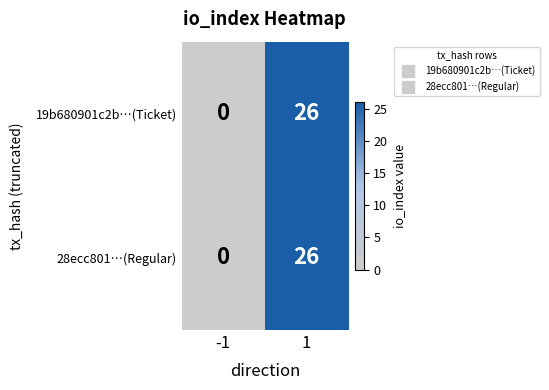

Is it true that 19b680901c2b…(Ticket) equals 38 at 1?

False